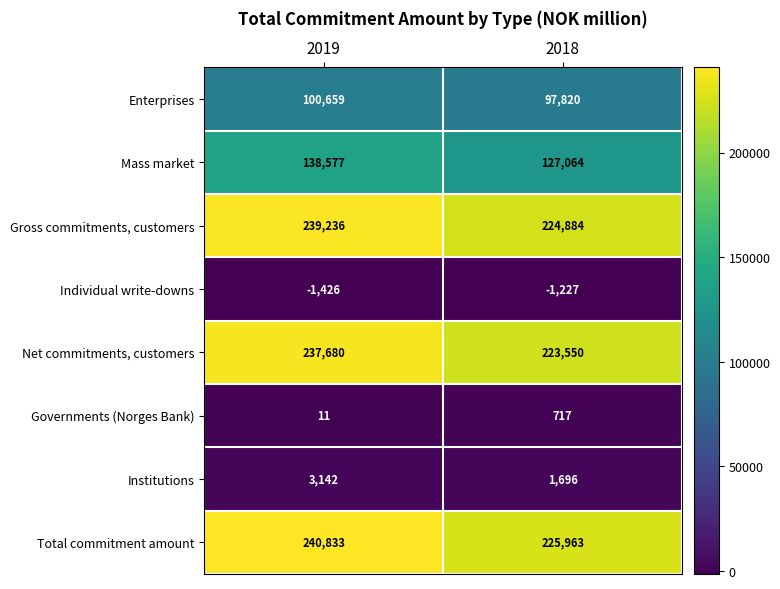

True or false: Institutions has a value of 2790 at 2018.

False